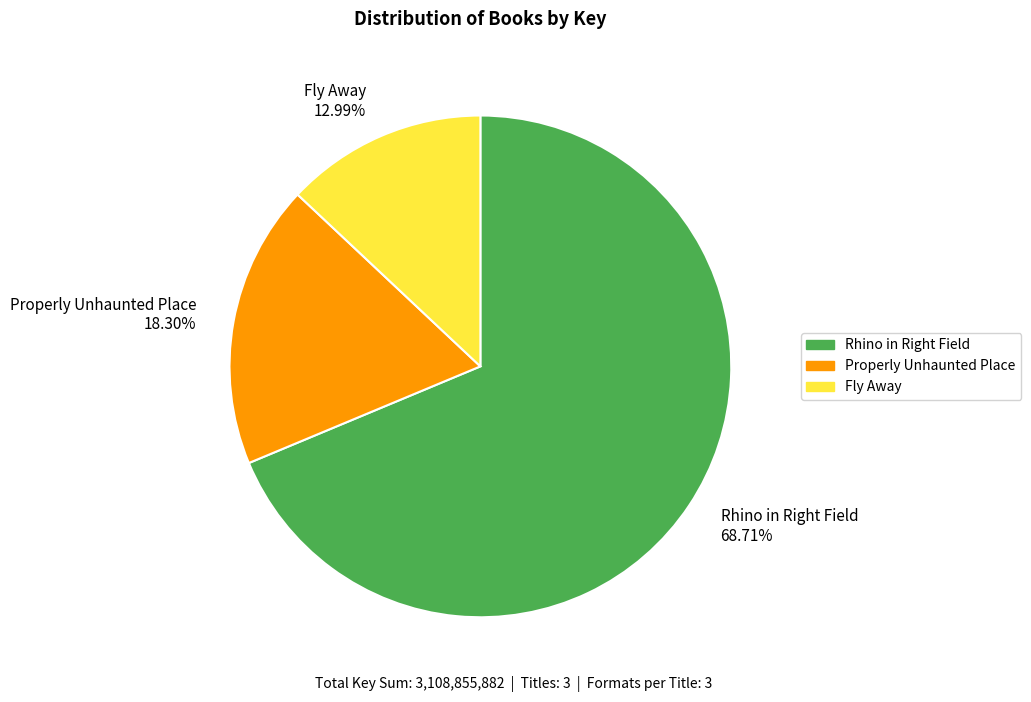

What is the total percentage of Properly Unhaunted Place and Fly Away?

31.3%